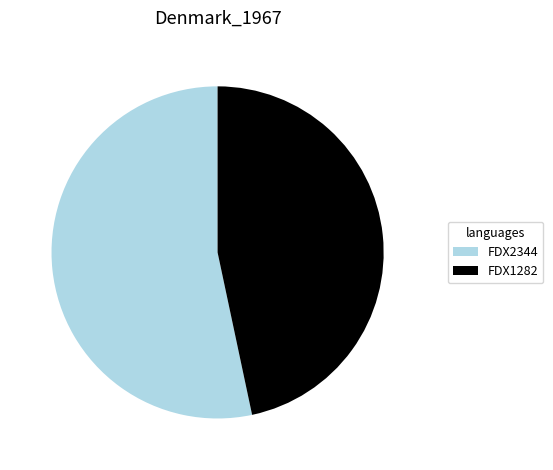

Is the sum of FDX1282 and FDX2344 greater than half?

Yes